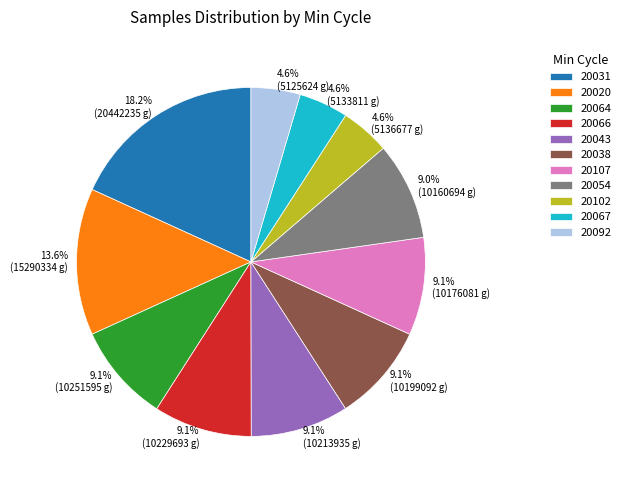

Approximately how many times larger is the value at 13.6% (15290334 g) compared to 4.6% (5133811 g)?

3.0